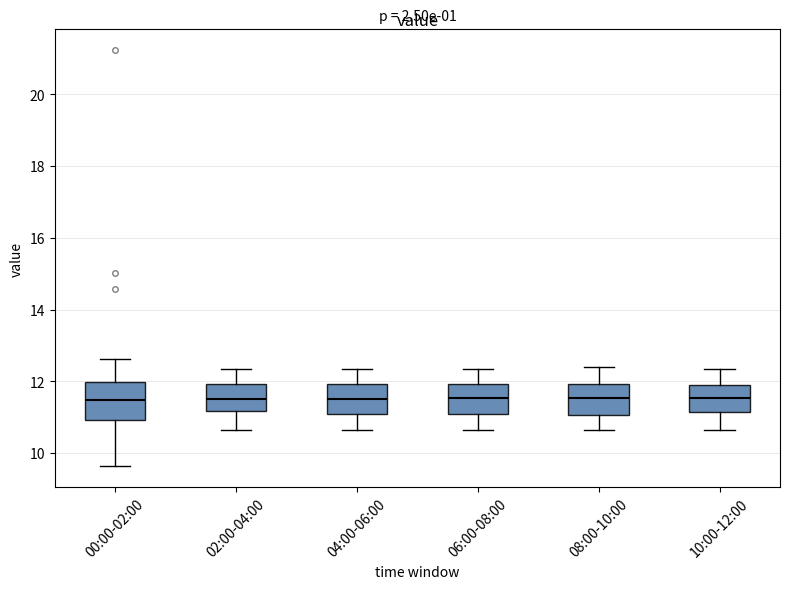

Where is the upper edge of the box for 06:00-08:00 on the y-axis? The values are not printed on the chart, so give them approximately, as read against the axis.

12.0